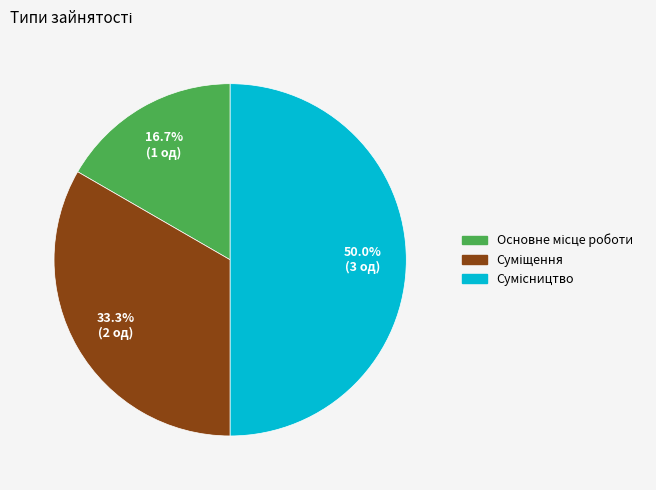

What is the change in value from Основне місце роботи to Суміщення?

+1